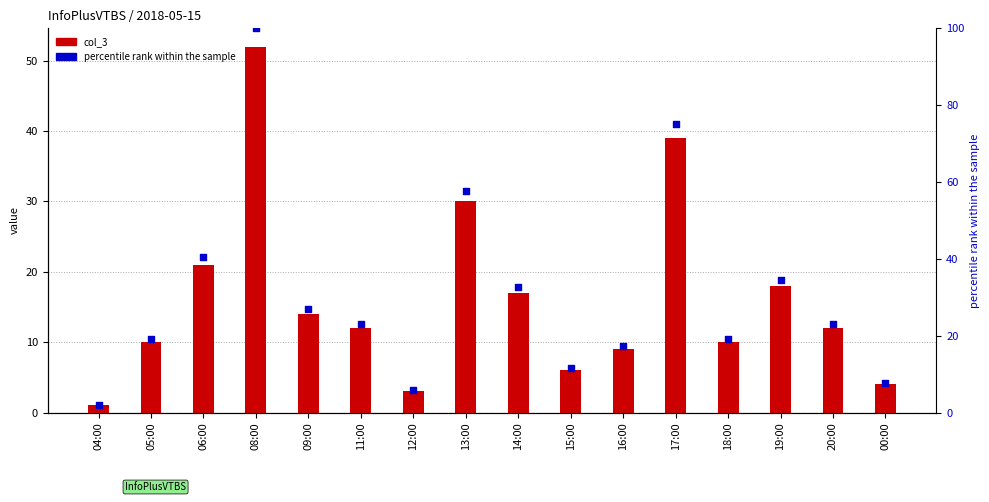

What are all the series names shown in the legend?

col_3, percentile rank